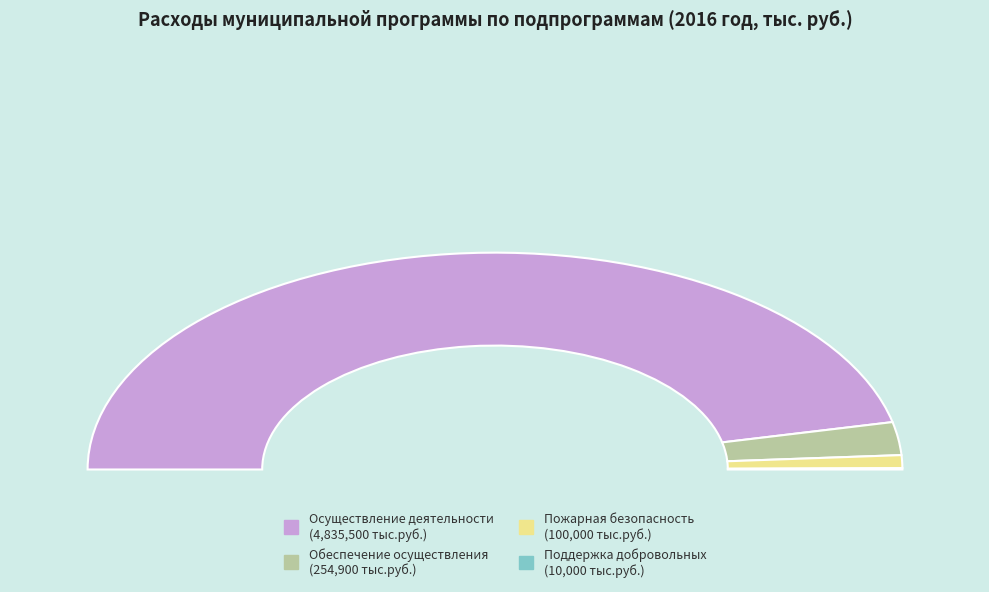

Count the number of slices in the pie.

4